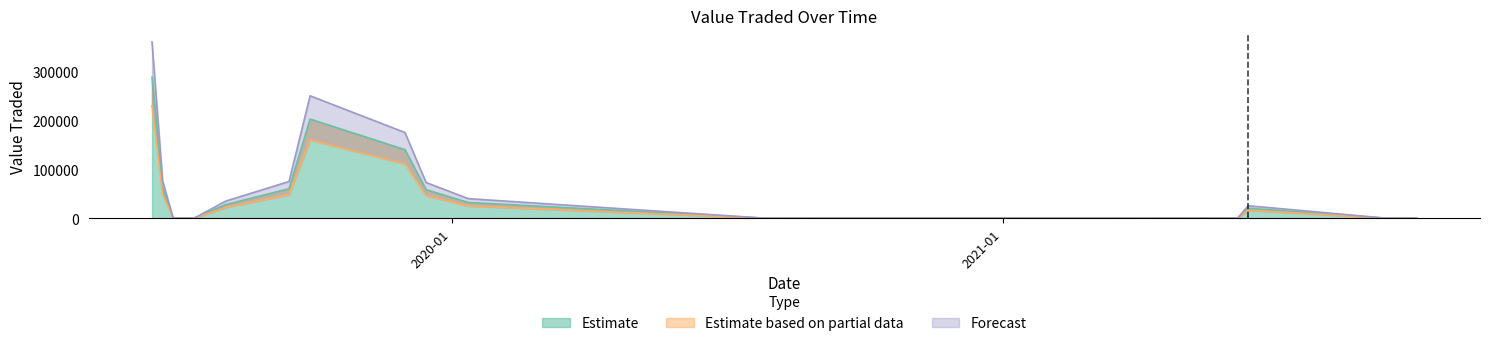

How many lines are shown in the chart?

3